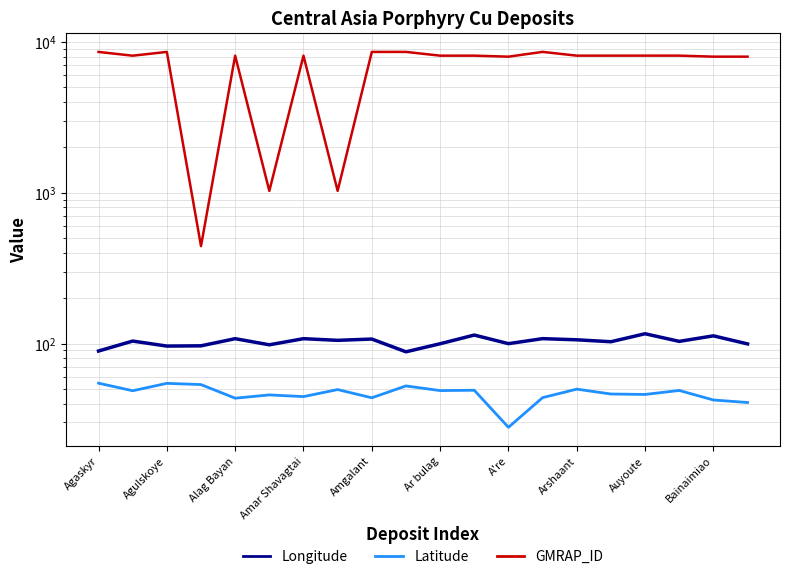

In Latitude, how many points are higher than both neighbors (excluding endpoints)?

7